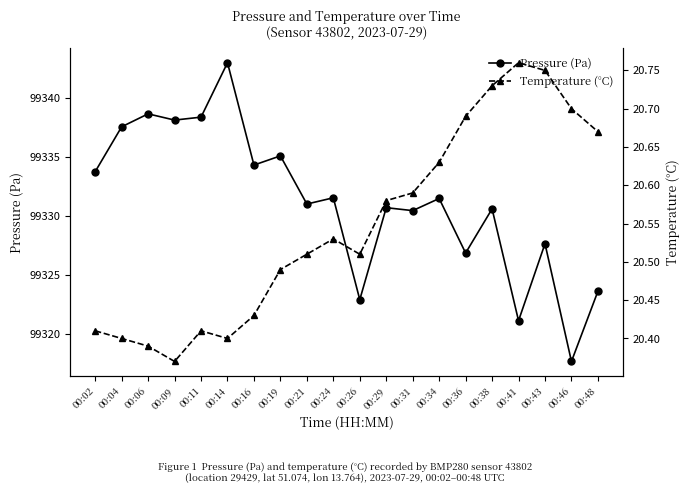

What are all the series names shown in the legend?

Pressure (Pa), Temperature (°C)